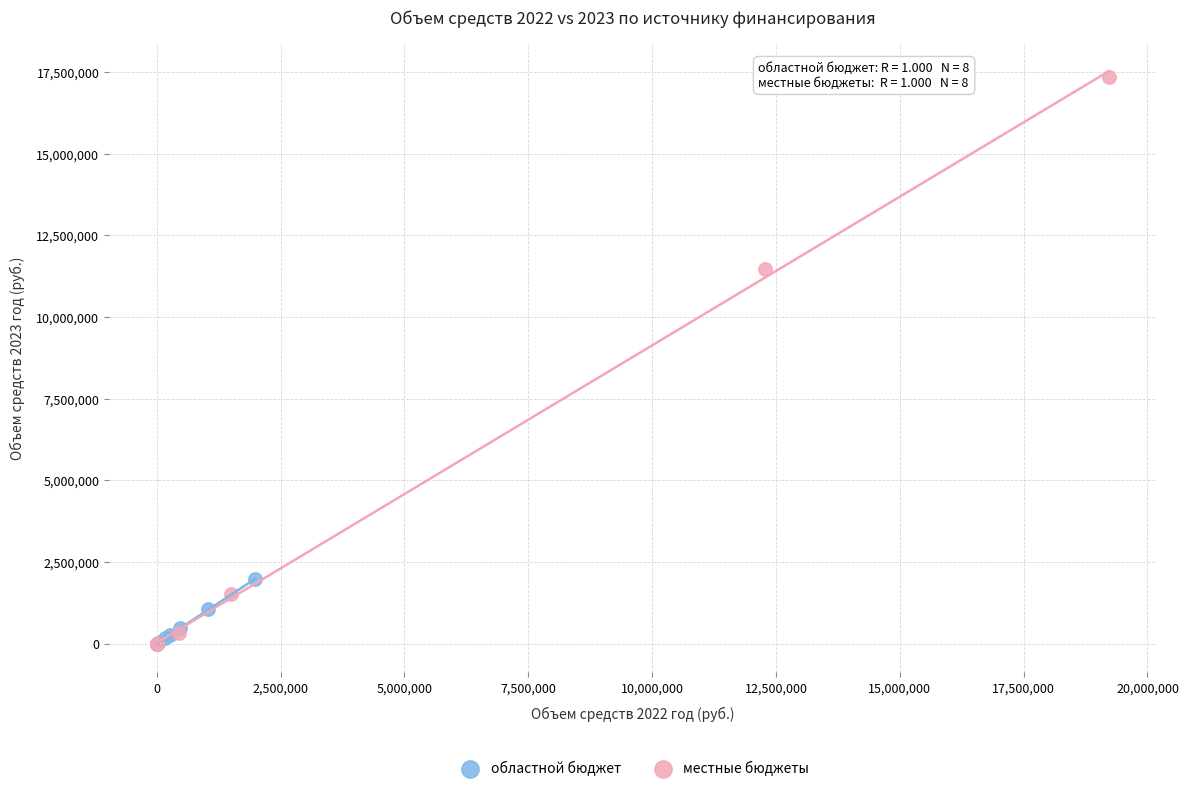

Which series has the largest Y range (max minus min)?

местные бюджеты